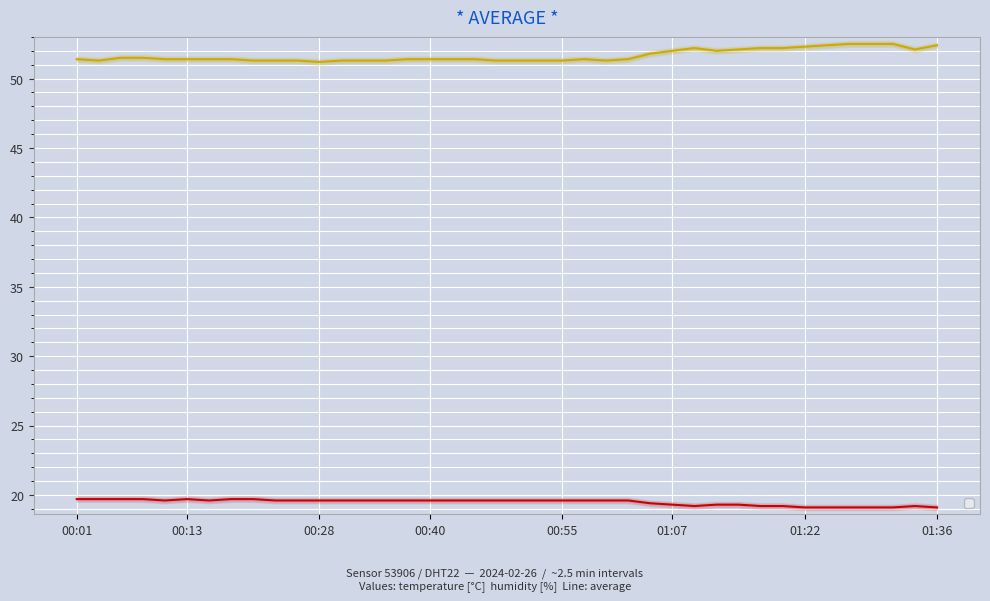

Between 16 and 24, which series saw the biggest shift?

humidity